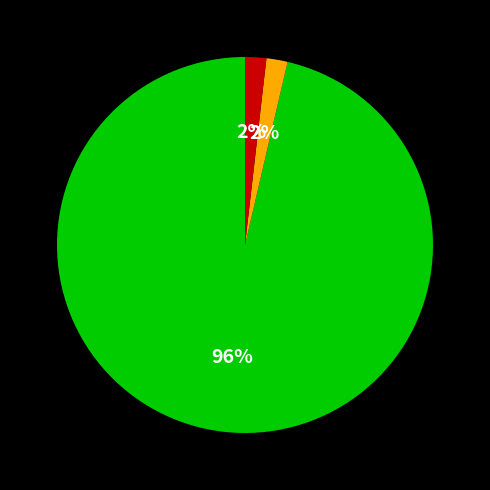

To the nearest percent, what is the average slice percentage?

33%